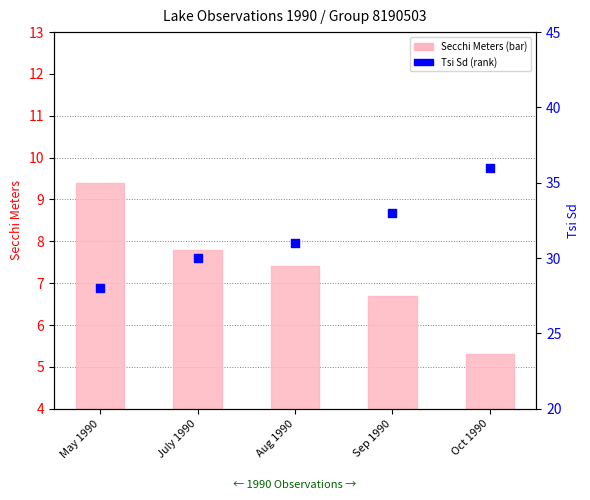

What are all the series names shown in the legend?

Secchi Meters, Tsi Sd